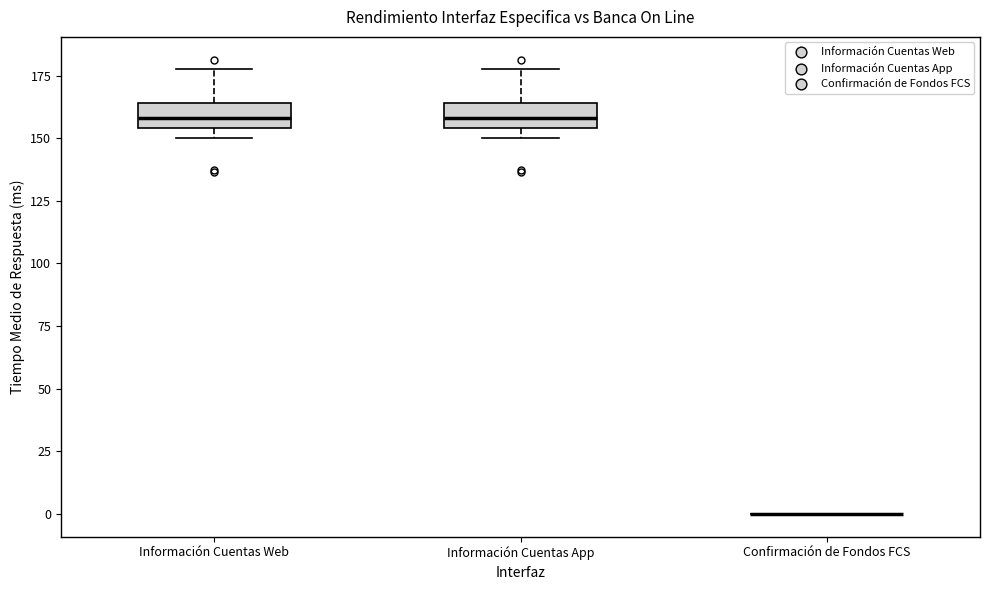

Reading left to right, transcribe this box plot: for each box, give where its median line is, the range the box spans, and where its two whiskers end, as read against the y-axis. The values are not printed on the chart, so give them approximately, as read against the axis.

Información Cuentas Web: median 160, box 155 to 165, whiskers 150 to 180
Información Cuentas App: median 160, box 155 to 165, whiskers 150 to 180
Confirmación de Fondos FCS: box collapsed to a line at 0, whiskers 0 to 0